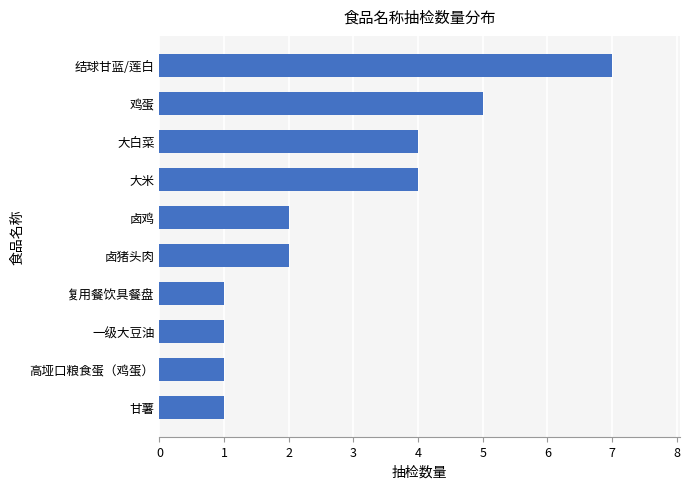

Approximately how many times larger is the value at 结球甘蓝/莲白 compared to 鸡蛋?

1.4